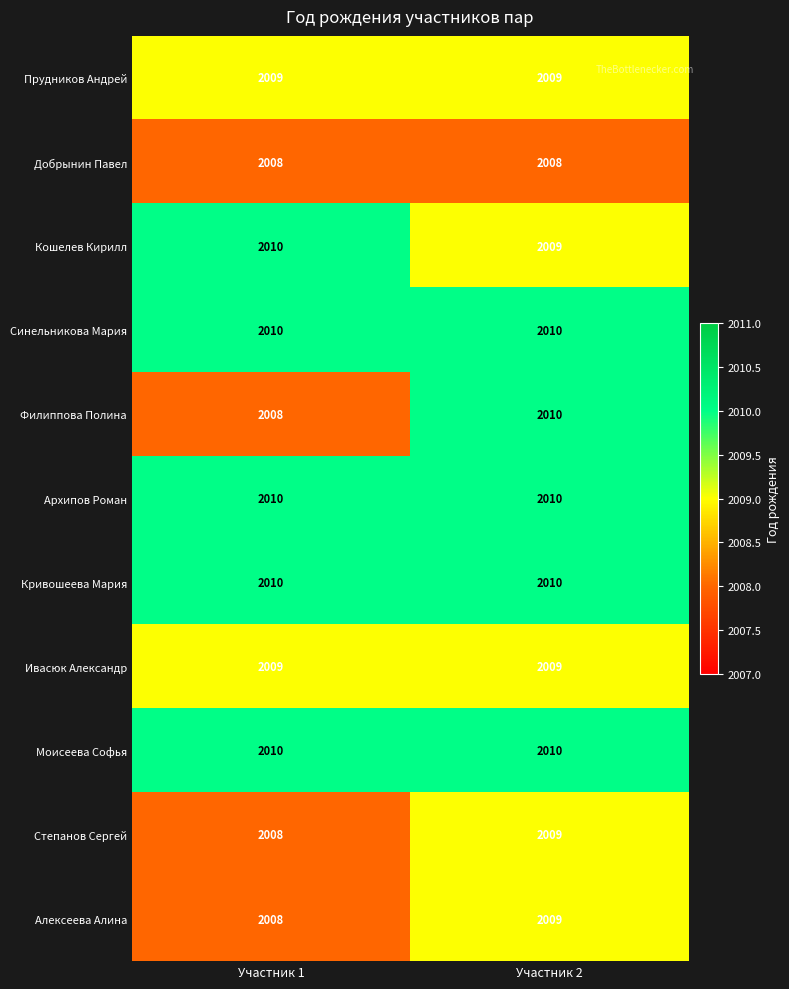

What is the highest value of the Кошелев Кирилл series?

2010